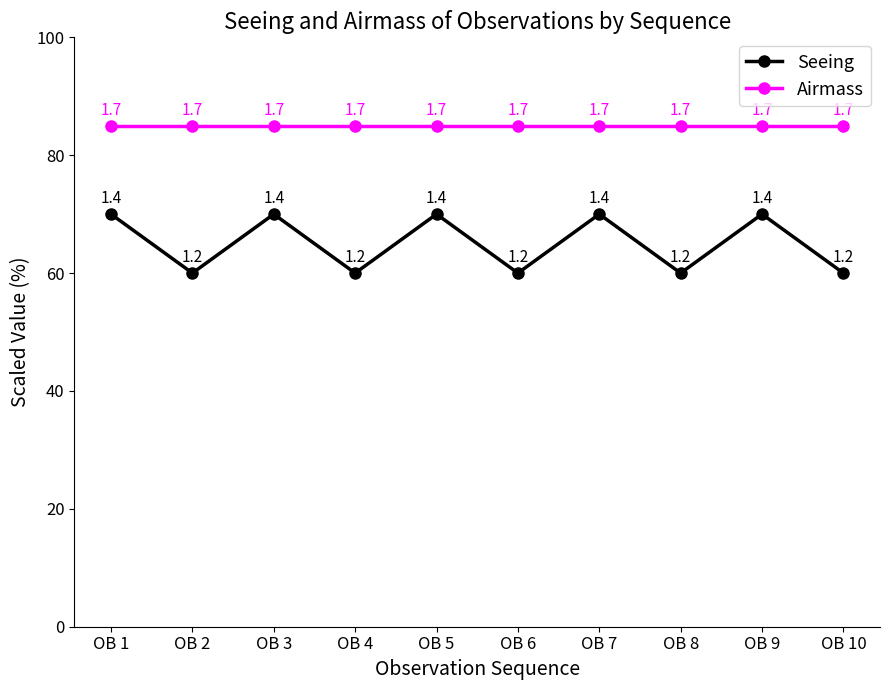

Is it true that Airmass equals 139 at OB 4?

False